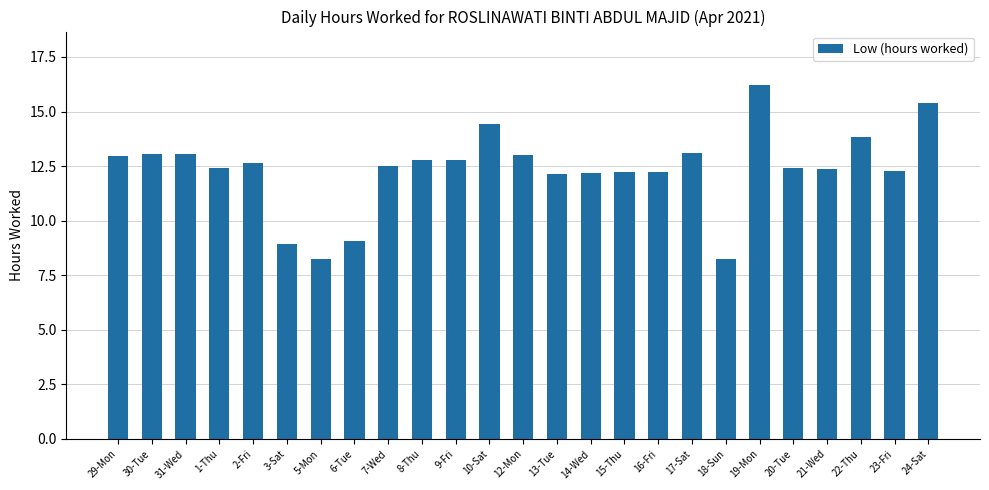

What is the value of the 8th bar from the left?

9.1